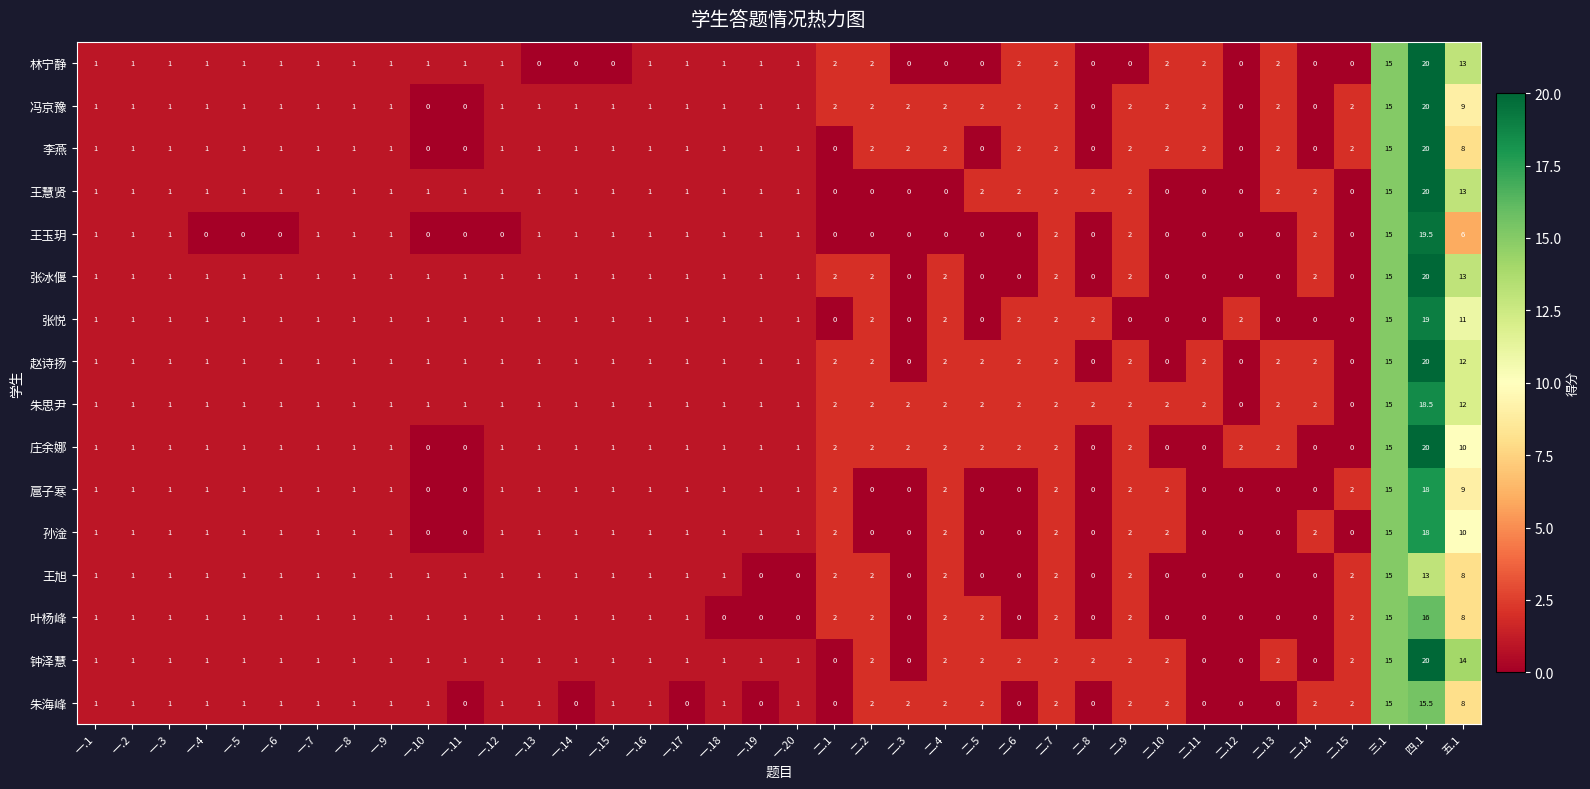

Which label corresponds to the largest value in the chart?

四.1